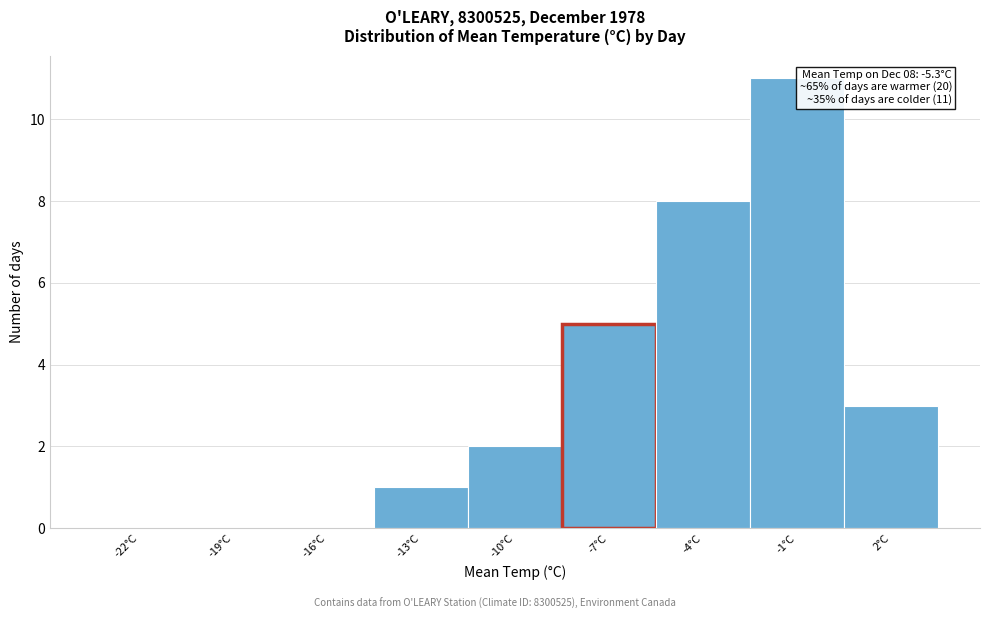

Reading left to right, what are all the values shown in this chart?

-22°C=0	-19°C=0	-16°C=0	-13°C=1	-10°C=2	-7°C=5	-4°C=8	-1°C=11	2°C=3